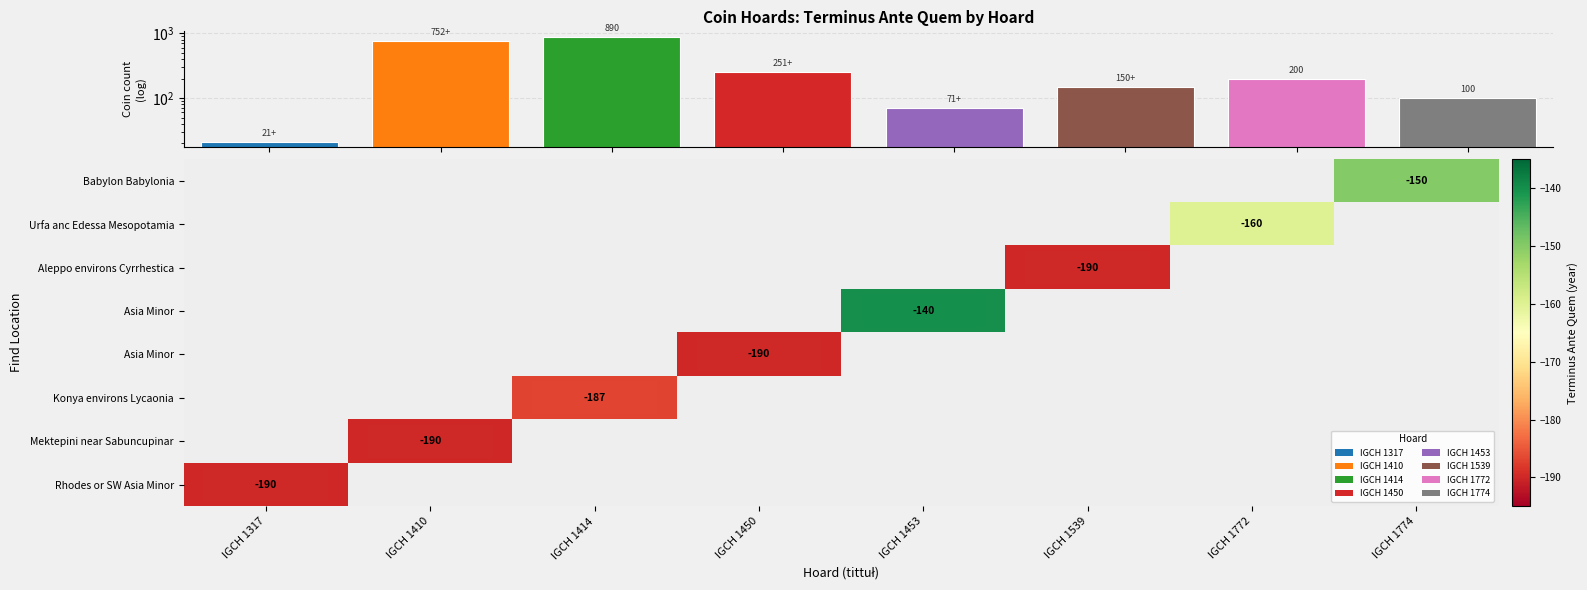

What is the minimum value shown in the chart?

-190.0